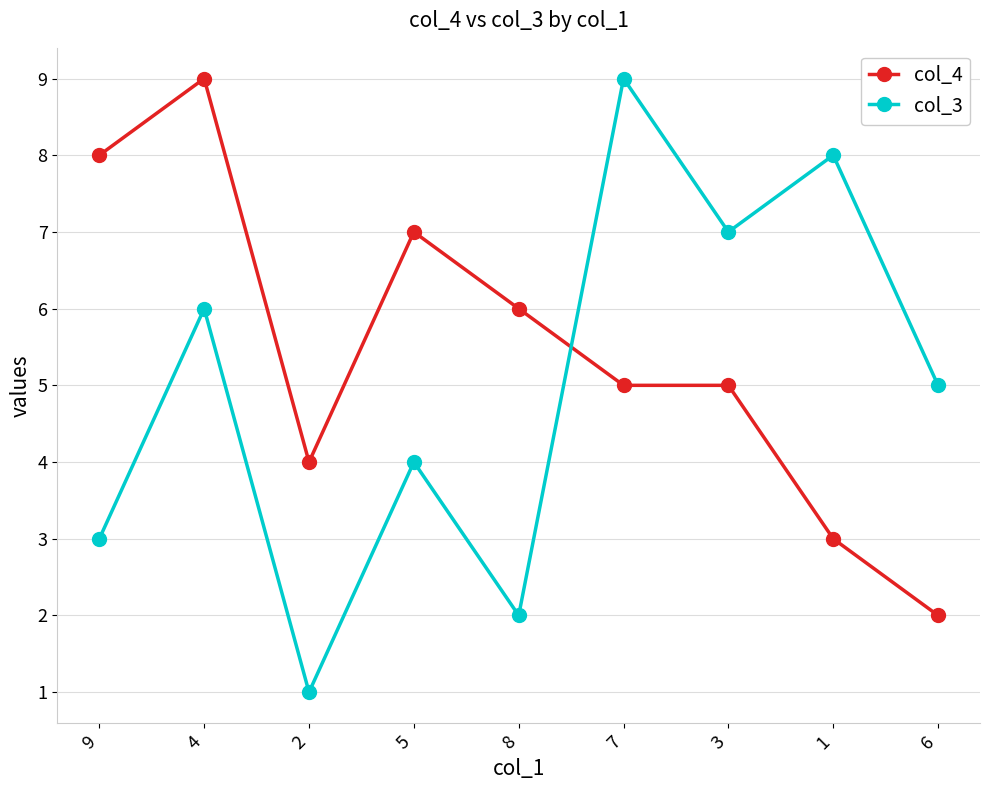

Is this an area chart (filled region under the line)?

No